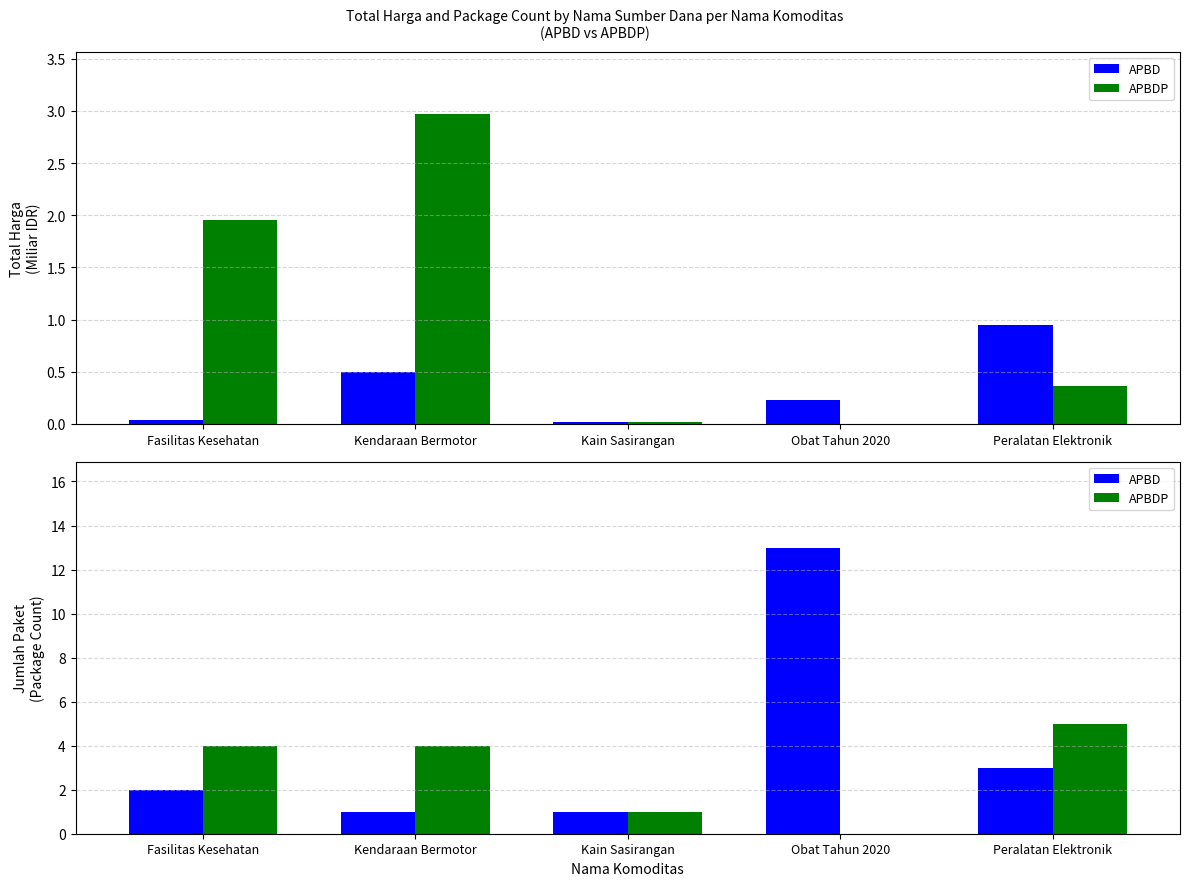

At which label does APBDP reach its minimum?

Obat Tahun 2020